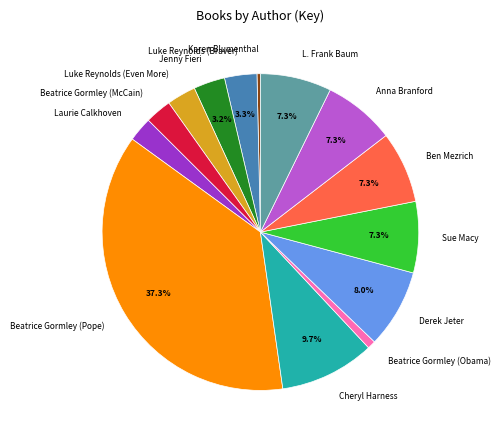

Approximately how many times larger is the value at Beatrice Gormley (Pope) compared to Cheryl Harness?

3.8